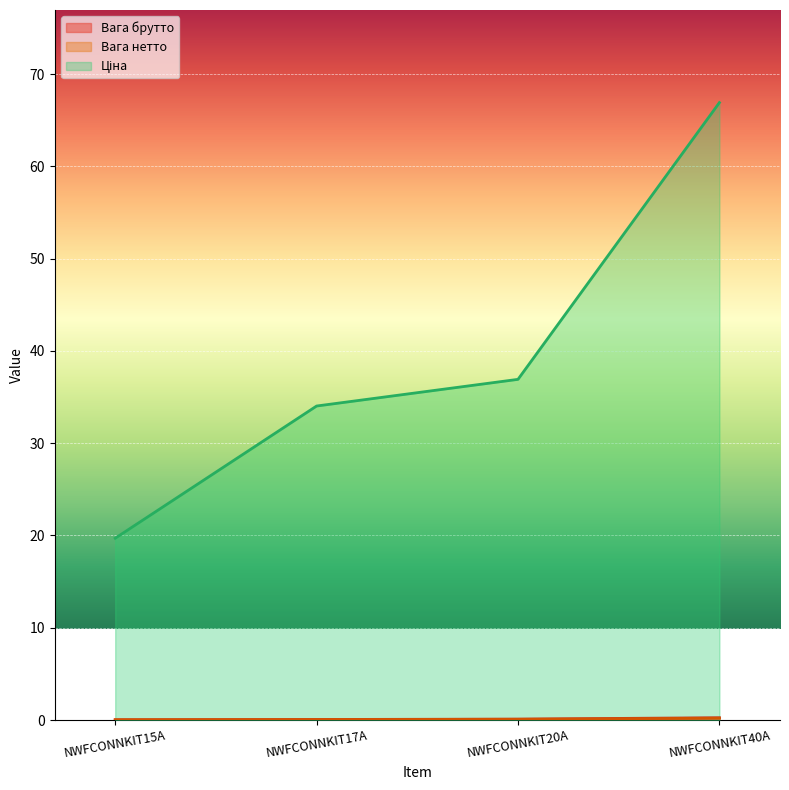

Rank the series at NWFCONNKIT20A from lowest to highest value.

Вага нетто, Вага брутто, Ціна